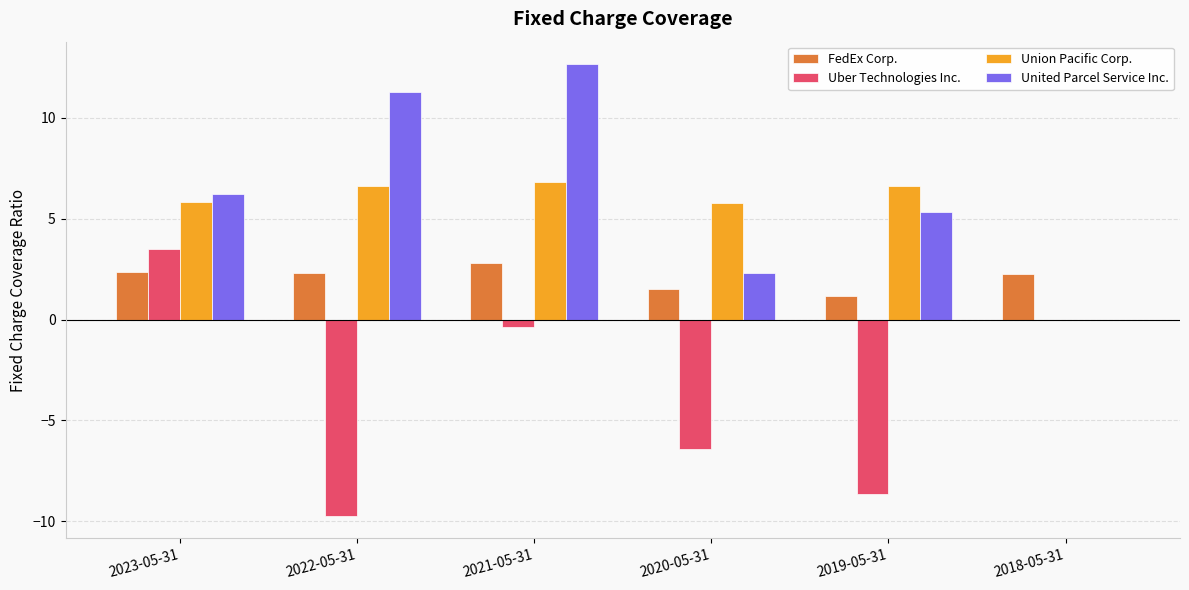

At which category is the sum across all series the highest?

2021-05-31